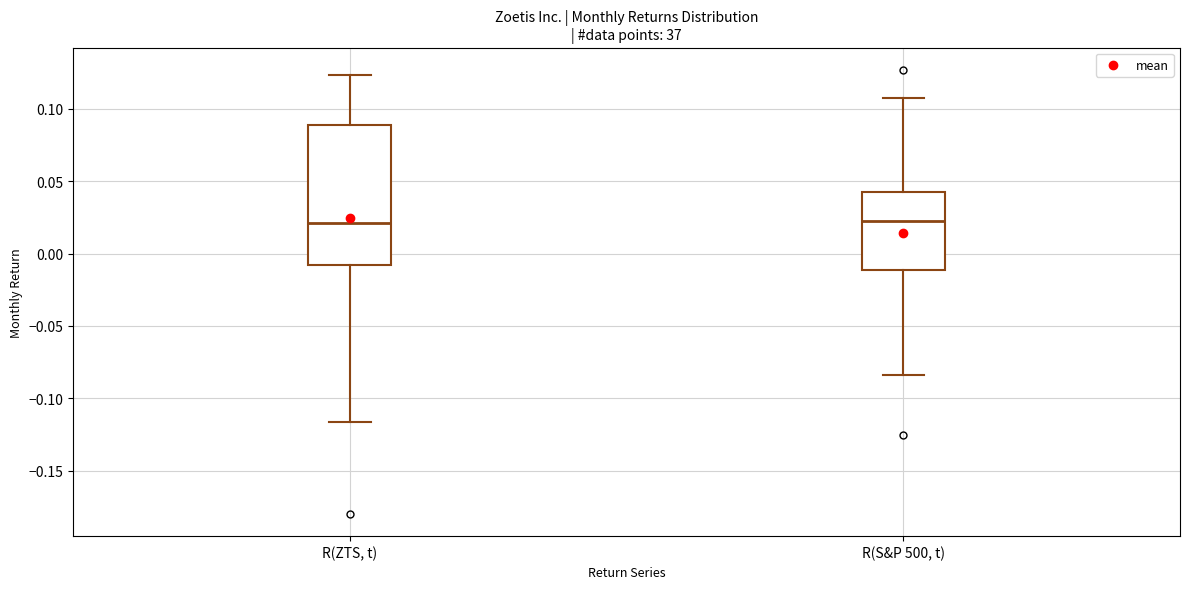

Comparing the boxes themselves (not the whiskers), which one is the tallest?

R(ZTS, t)